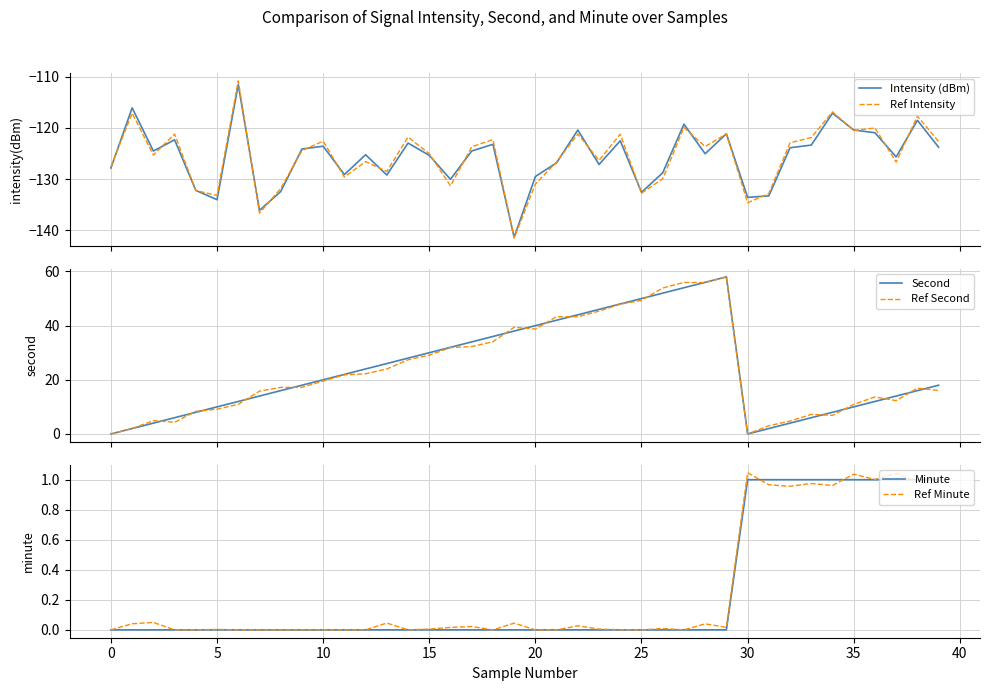

What is the difference between the maximum and minimum values in the Second series?

58.0